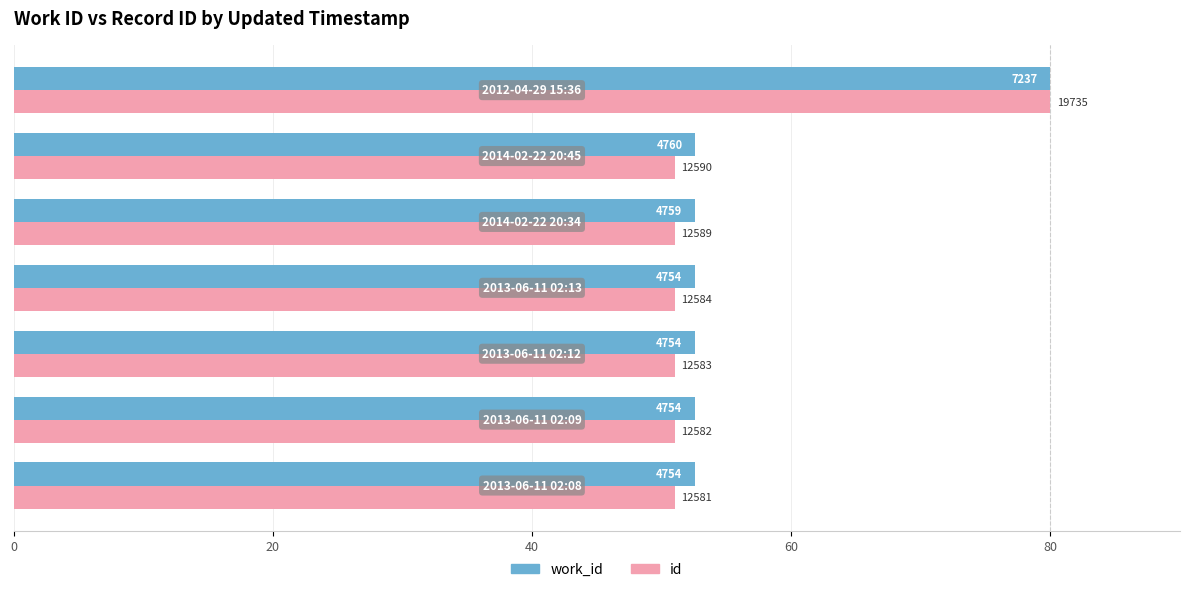

What are all the series names shown in the legend?

work_id, id